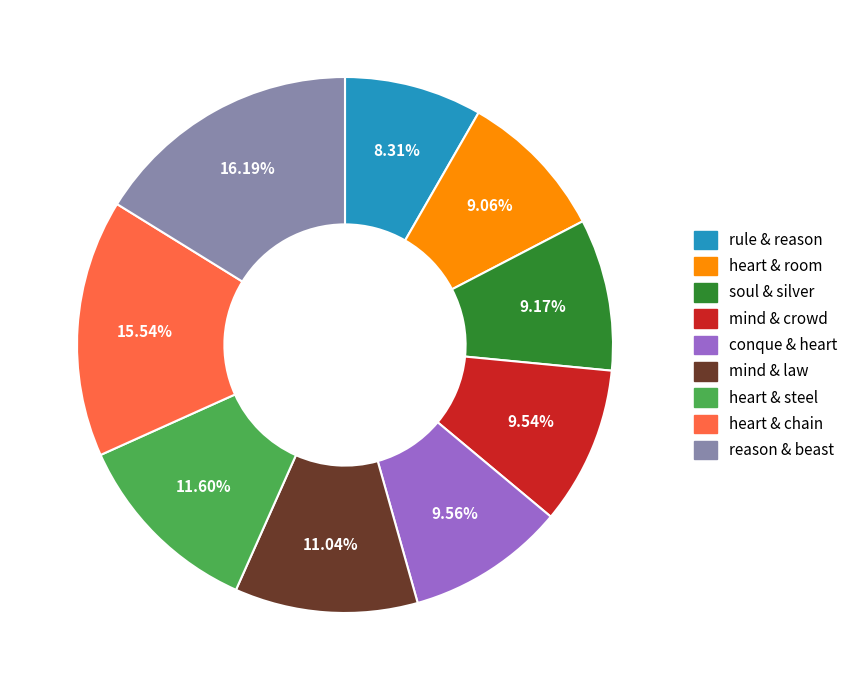

Is there a majority slice in this chart?

No